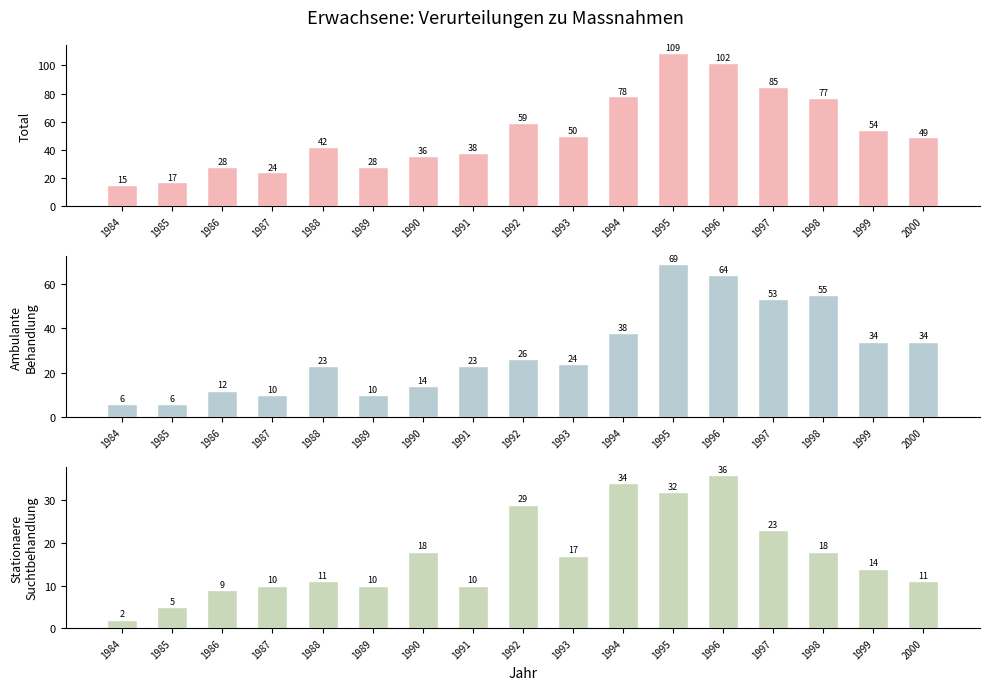

At which category is the sum across all series the highest?

1995